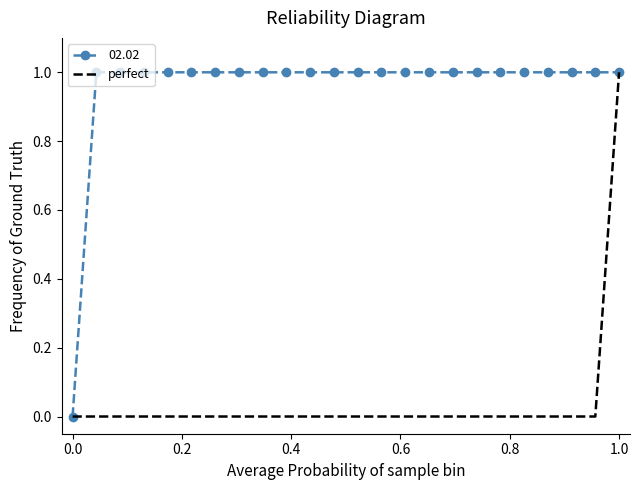

List the series in order of their overall mean, lowest first.

perfect, 02.02